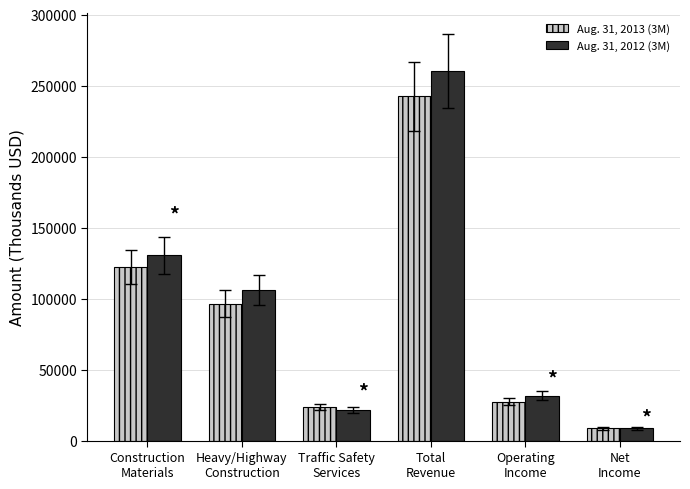

What is the sum of the Aug. 31, 2012 (3M) values at Heavy/Highway
Construction and Construction
Materials?

236526